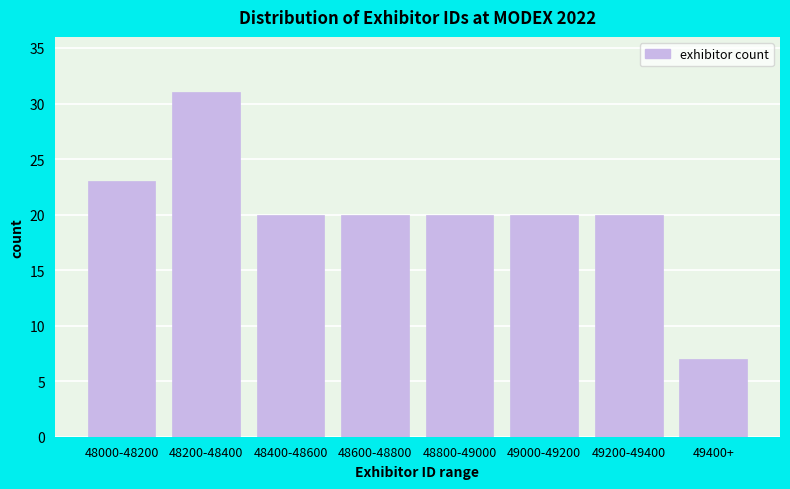

Reading left to right, what are all the values shown in this chart?

23	31	20	20	20	20	20	7